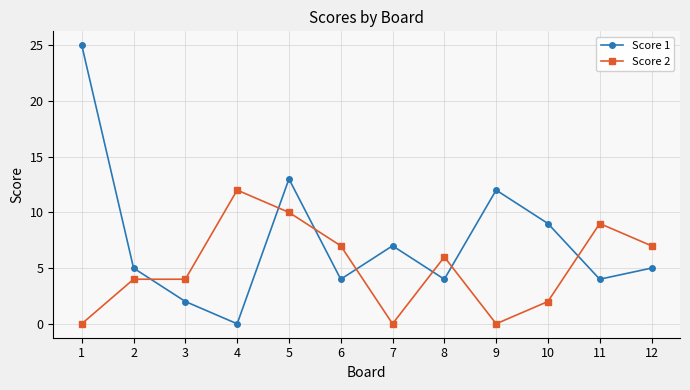

Which series changed the most between 3 and 5?

Score 1